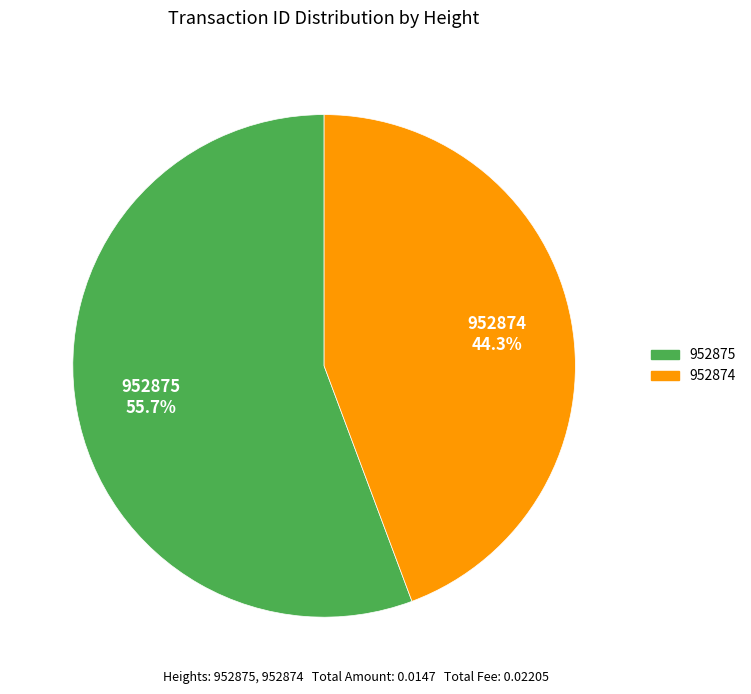

How many slices are in this pie chart?

2